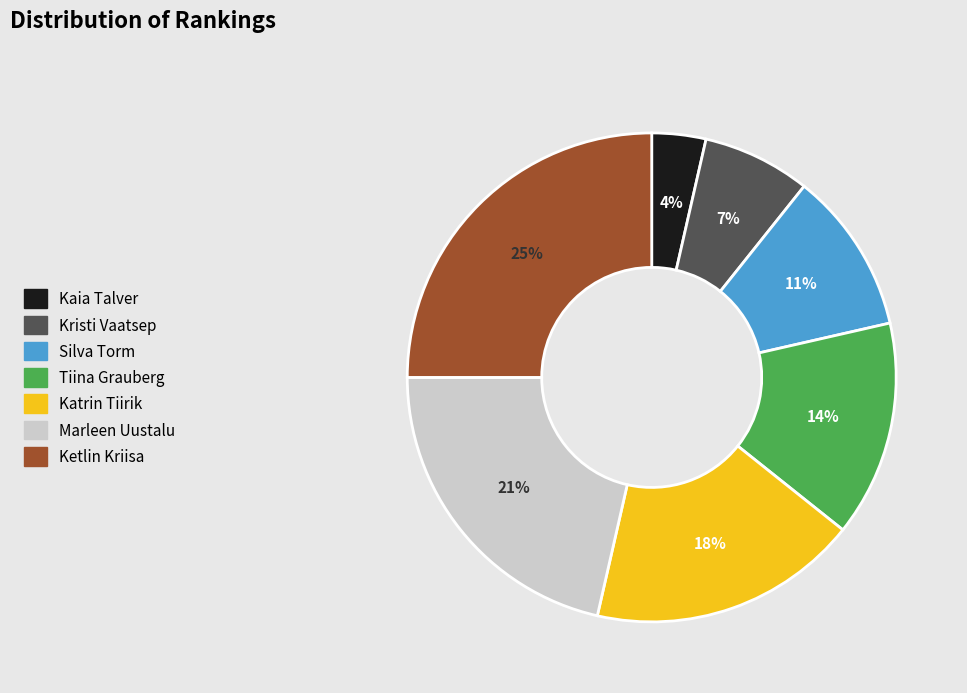

To the nearest percent, what is the difference between the largest and smallest slice percentages?

21%